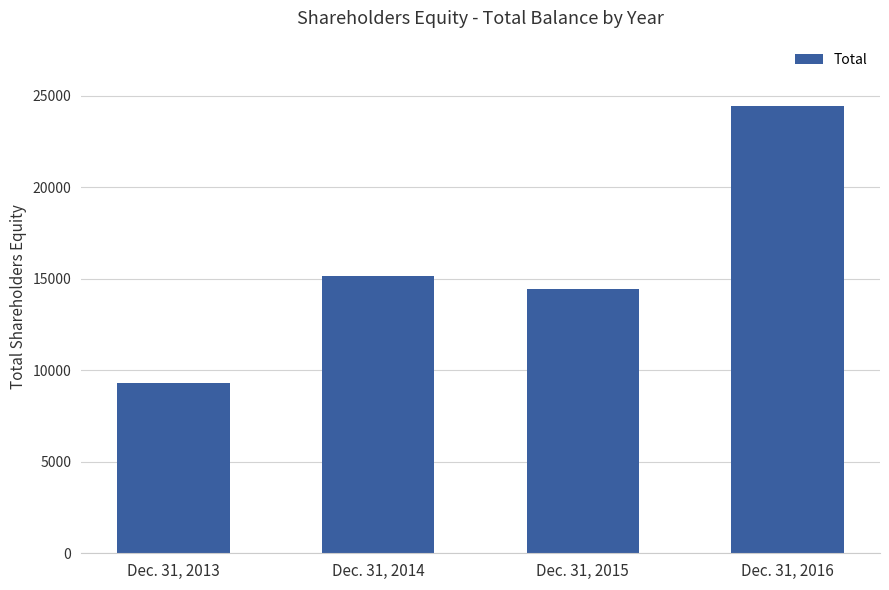

What value does the data have at Dec. 31, 2014, to the nearest 10?

15140